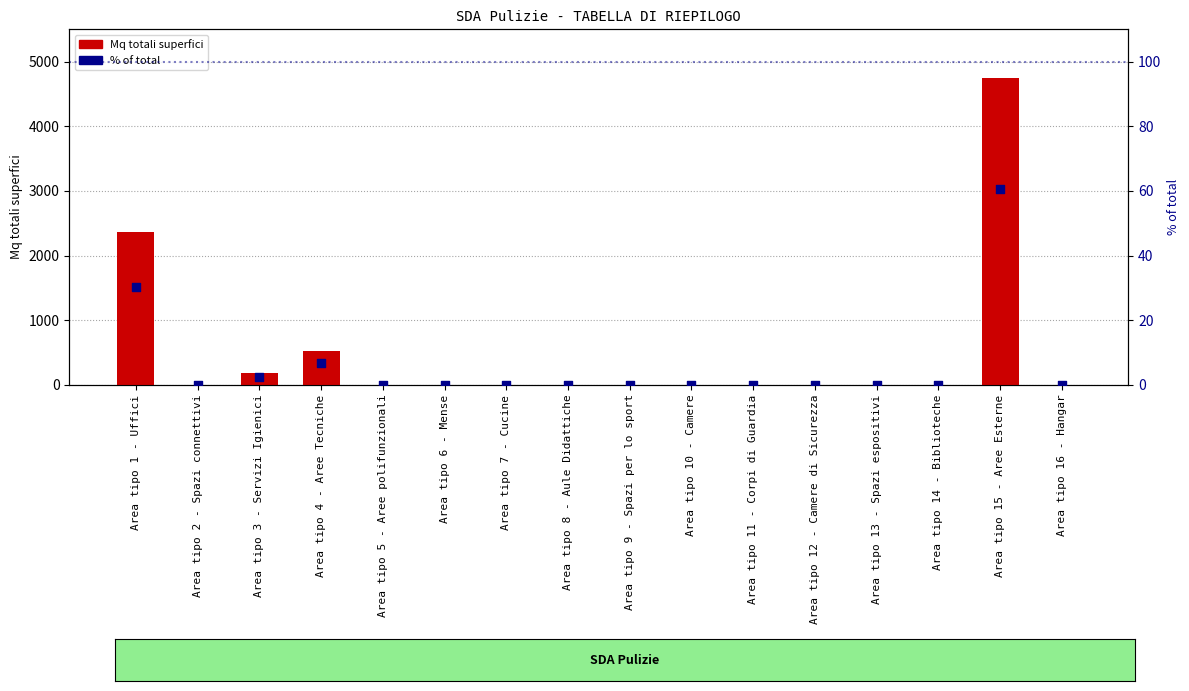

At how many categories does at least one series exceed 4196?

1